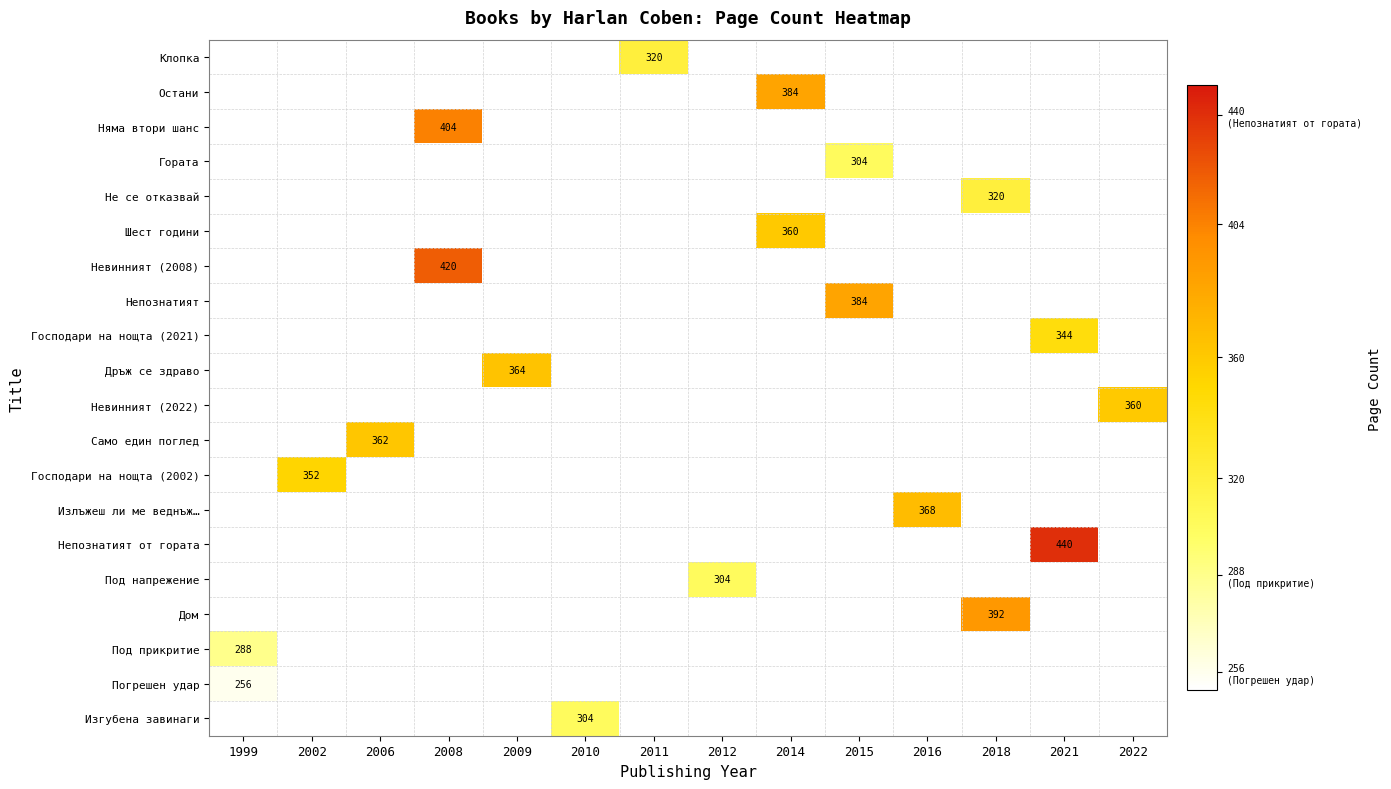

Is it true that Господари на нощта (2021) equals 344 at 2021?

True